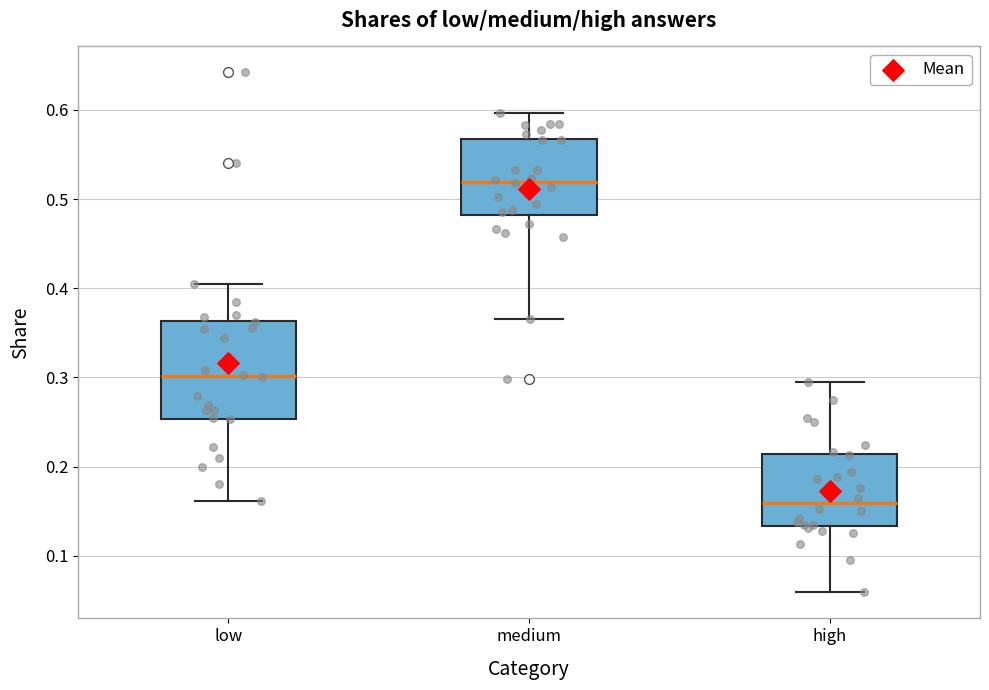

Where does the lower whisker of the box for high end on the y-axis? The values are not printed on the chart, so give them approximately, as read against the axis.

0.06